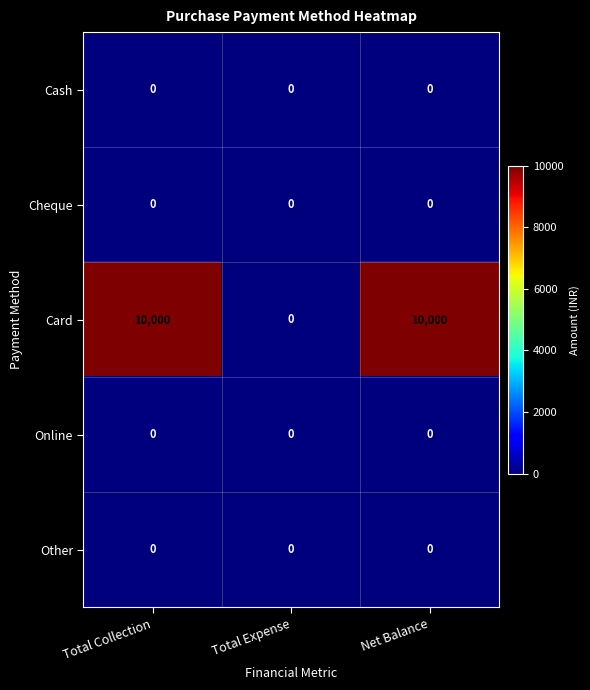

Which series has the largest total across all categories?

Card